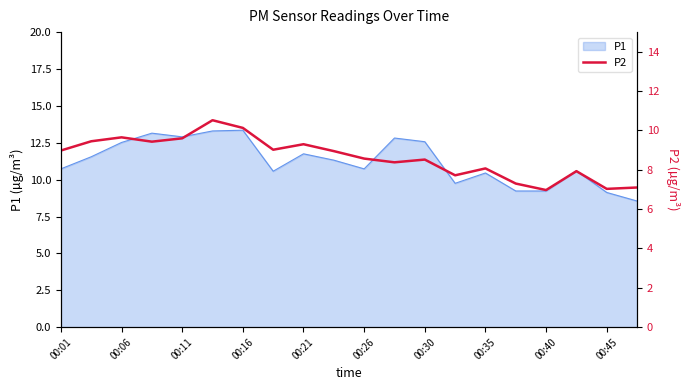

What is the smallest value displayed?

7.0